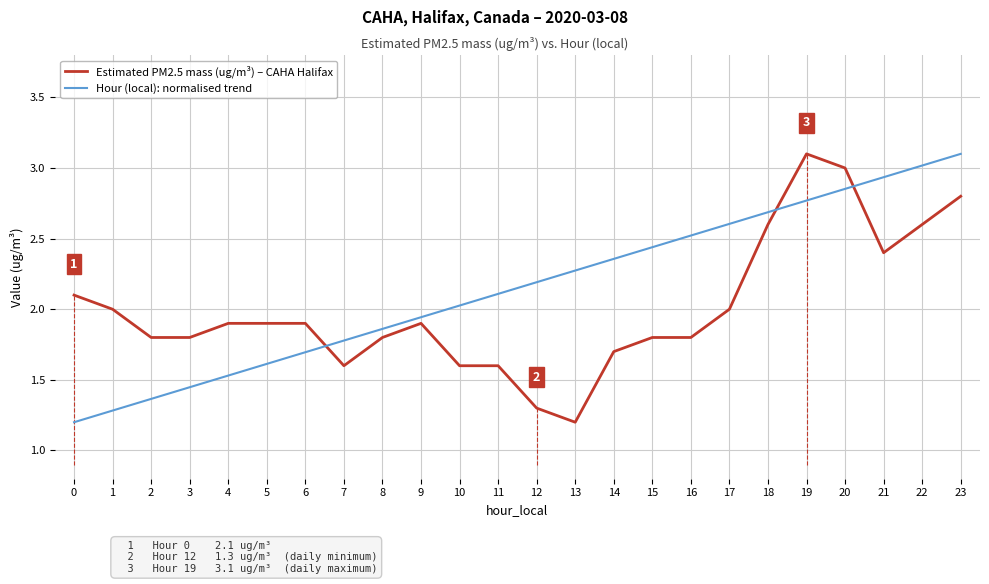

What is the total value across all series at 12?

3.5